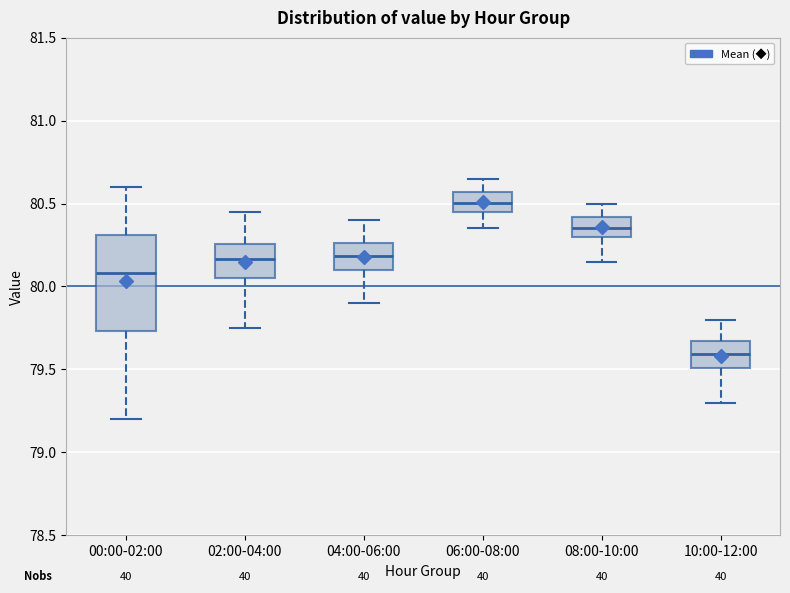

Reading left to right, read every box against the y-axis: the position of its median line, the range the box covers, and the ends of its whiskers. The values are not printed on the chart, so give them approximately, as read against the axis.

00:00-02:00: median 80.10, box 79.75 to 80.30, whiskers 79.20 to 80.60
02:00-04:00: median 80.15, box 80.05 to 80.25, whiskers 79.75 to 80.45
04:00-06:00: median 80.20, box 80.10 to 80.25, whiskers 79.90 to 80.40
06:00-08:00: median 80.50, box 80.45 to 80.55, whiskers 80.35 to 80.65
08:00-10:00: median 80.35, box 80.30 to 80.40, whiskers 80.15 to 80.50
10:00-12:00: median 79.60, box 79.50 to 79.65, whiskers 79.30 to 79.80